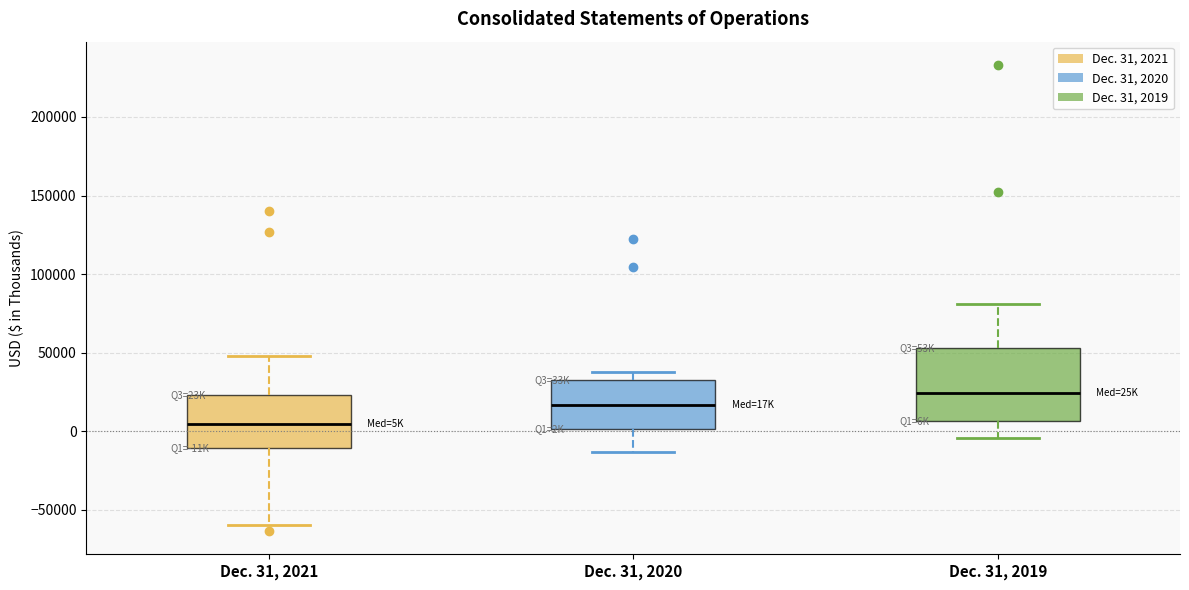

Comparing the boxes themselves (not the whiskers), which one is the tallest?

Dec. 31, 2019